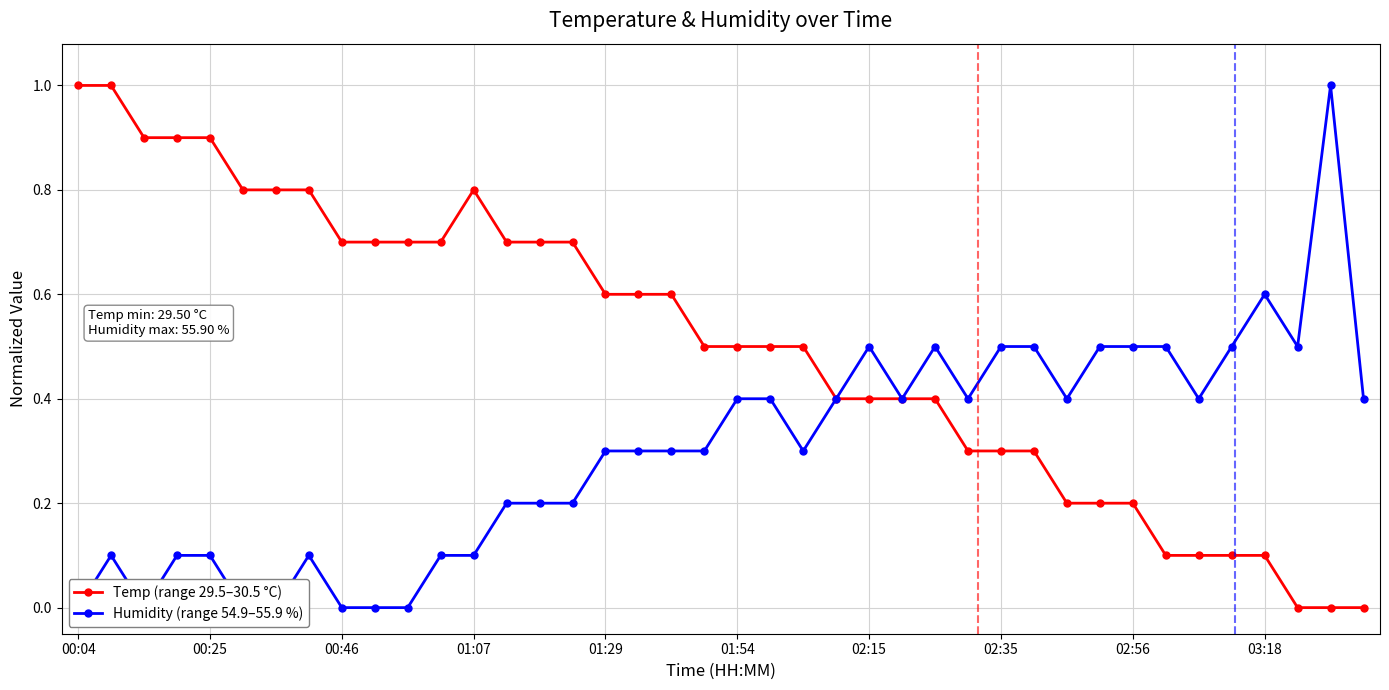

The value of Temp (range 29.5–30.5 °C) at 02:15 is 0.1. True or false?

False